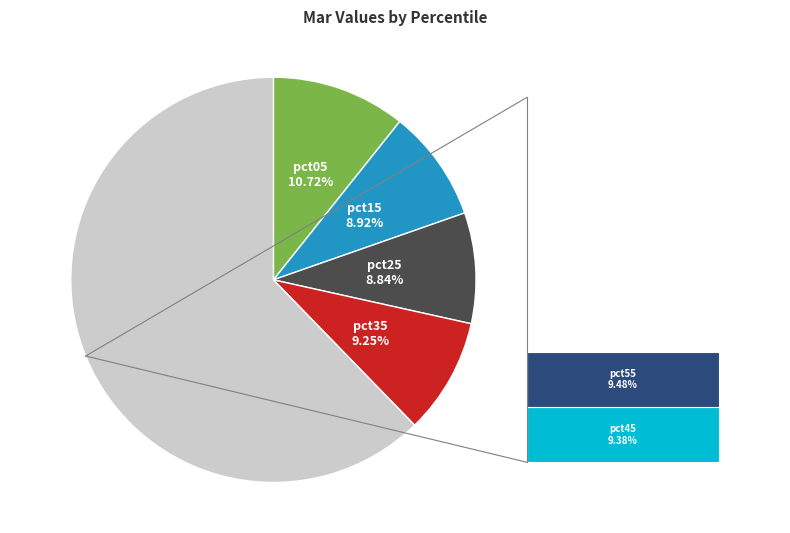

How many slices are in this pie chart?

5